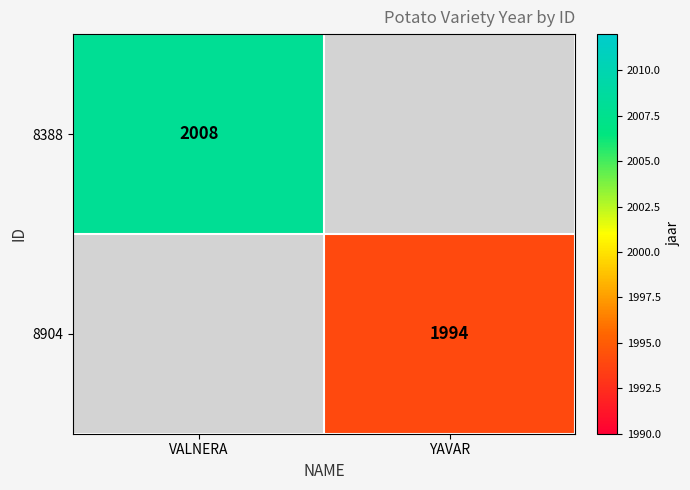

True or false: 8904 has a value of 1994 at YAVAR.

True